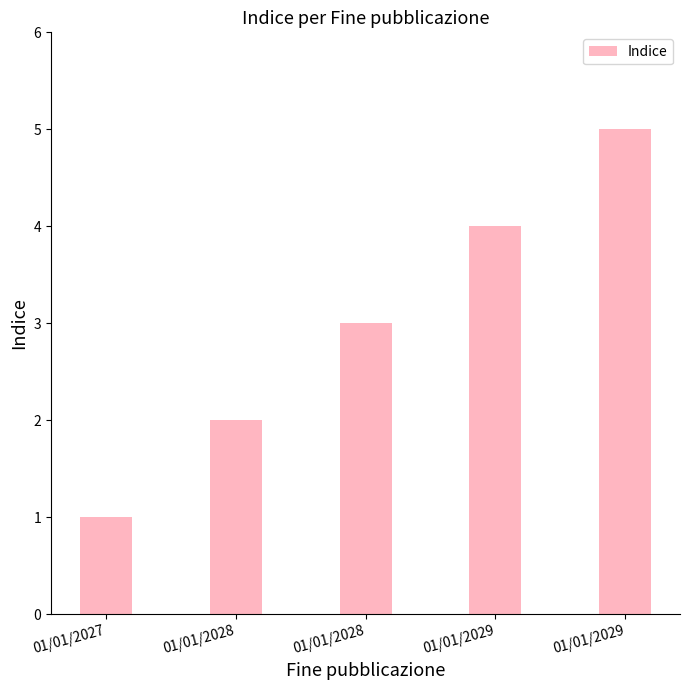

How many series are shown in this chart?

1